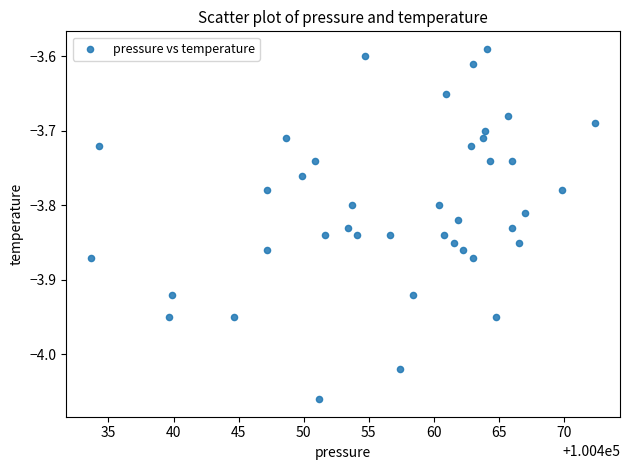

What is the range of X values (max minus min)?

38.7